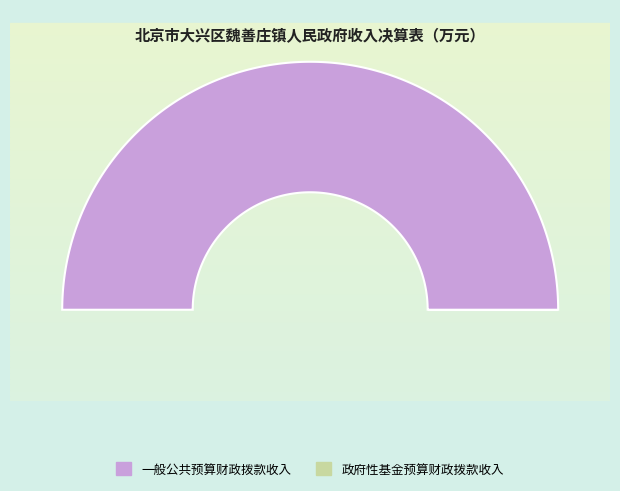

Reading left to right, transcribe all the data shown in this chart.

一般公共预算财政拨款收入: 7238.6	8123.3	244.4	1138.8	62786.2
政府性基金预算财政拨款收入: 0.0	0.0	0.0	0.0	8556.1